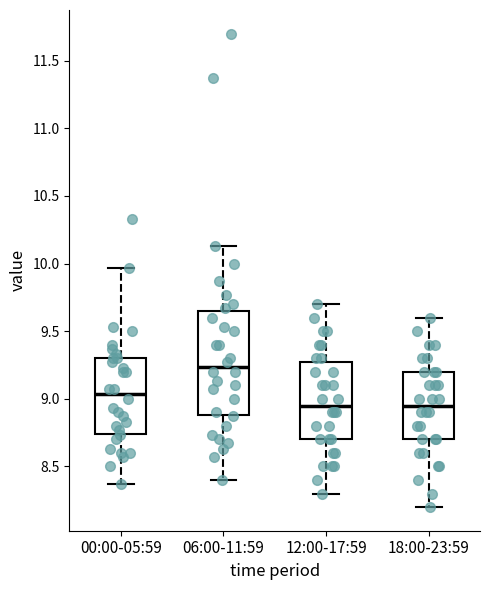

Reading left to right, transcribe this box plot: for each box, give where its median line is, the range the box spans, and where its two whiskers end, as read against the y-axis. The values are not printed on the chart, so give them approximately, as read against the axis.

00:00-05:59: median 9.05, box 8.75 to 9.30, whiskers 8.35 to 9.95
06:00-11:59: median 9.25, box 8.90 to 9.65, whiskers 8.40 to 10.15
12:00-17:59: median 8.95, box 8.70 to 9.30, whiskers 8.30 to 9.70
18:00-23:59: median 8.95, box 8.70 to 9.20, whiskers 8.20 to 9.60